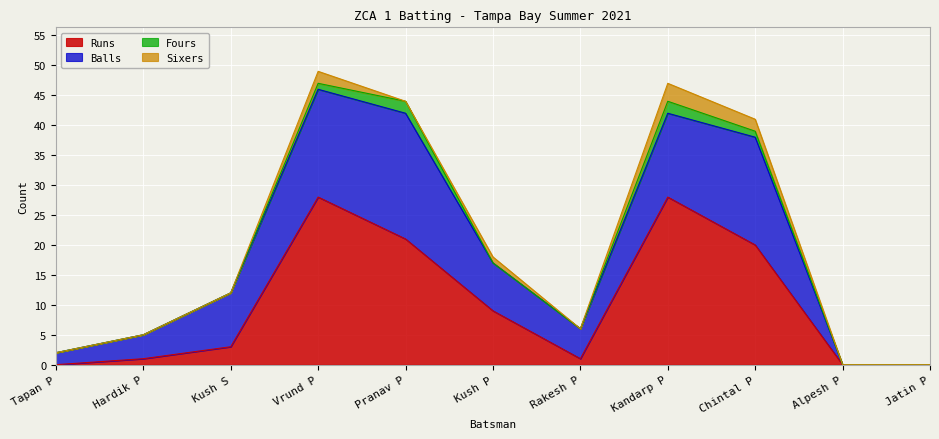

Is the value of Sixers at Kandarp P greater than the value of Balls at Tapan P?

Yes